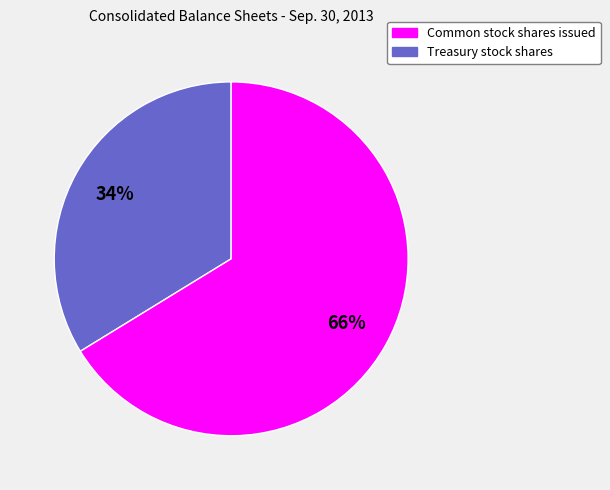

To the nearest percent, what is the difference between the largest and smallest slice percentages?

32%